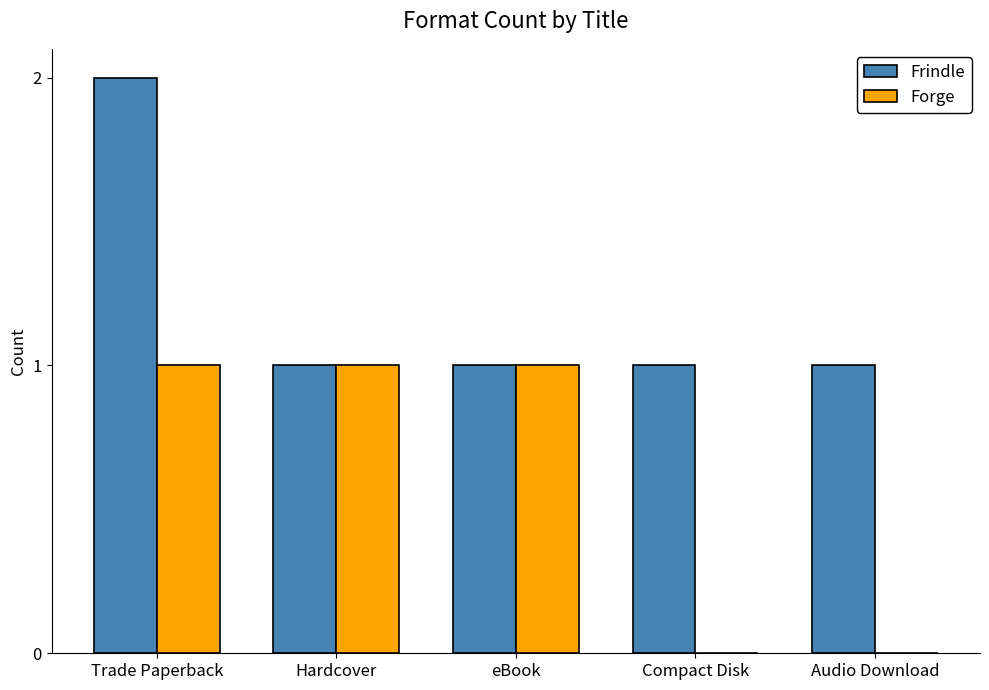

Is the value of Forge at Audio Download greater than the value of Frindle at Audio Download?

No